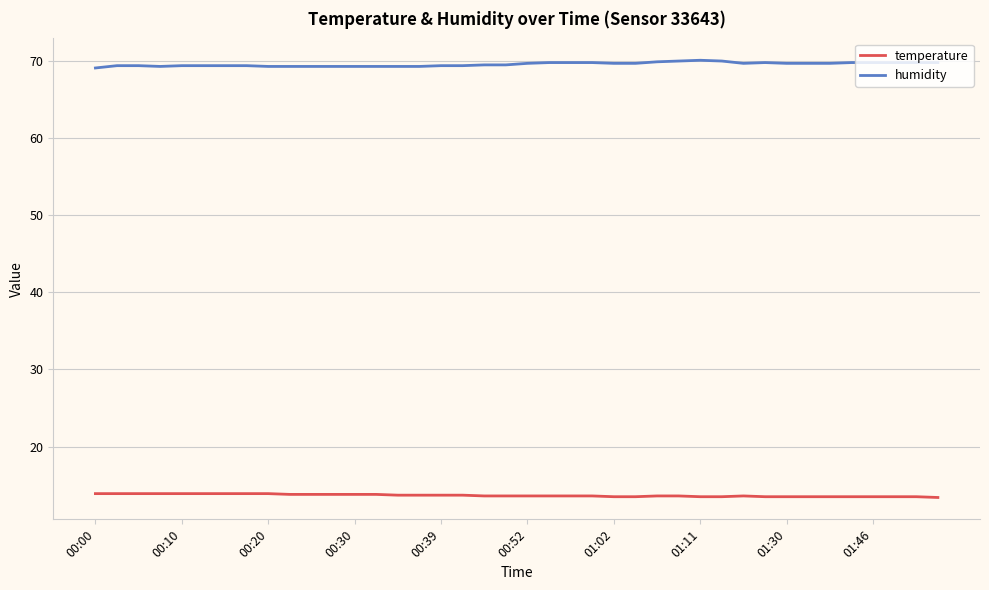

True or false: temperature and humidity cross at least once.

False